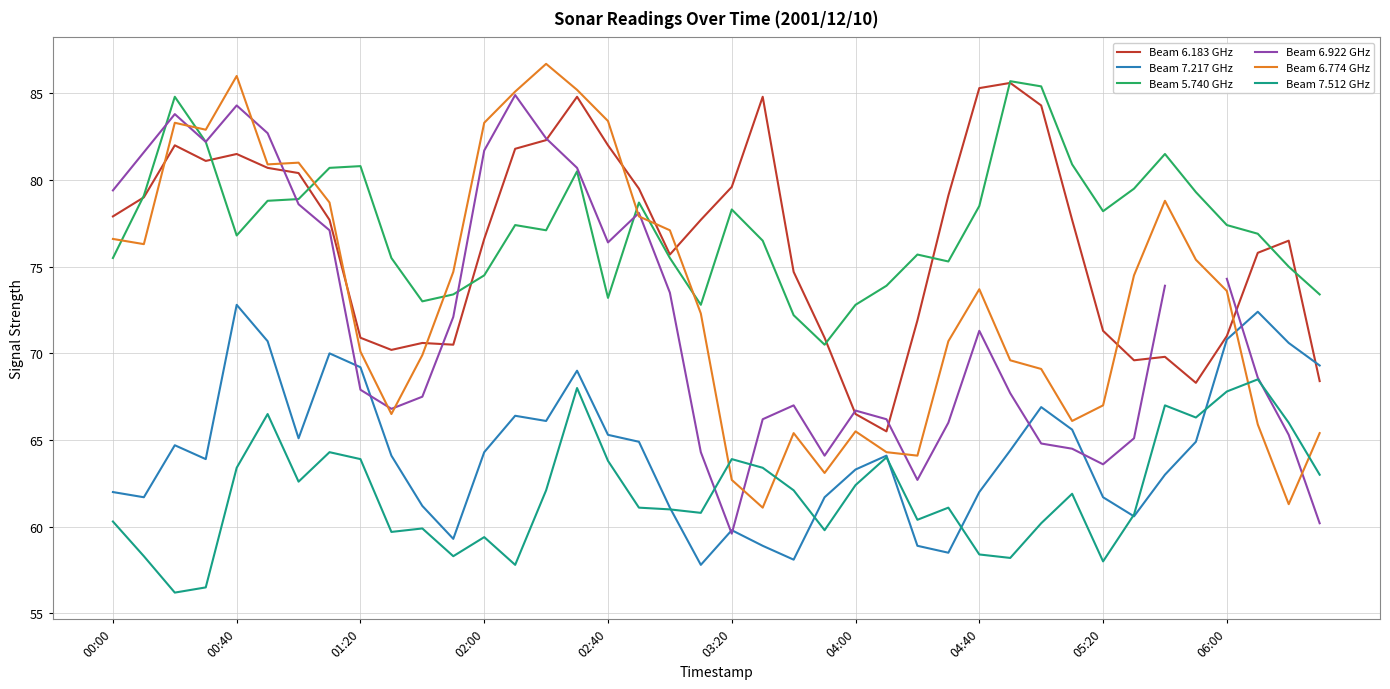

The value of Beam 6.922 GHz at 33 is 35.7. True or false?

False